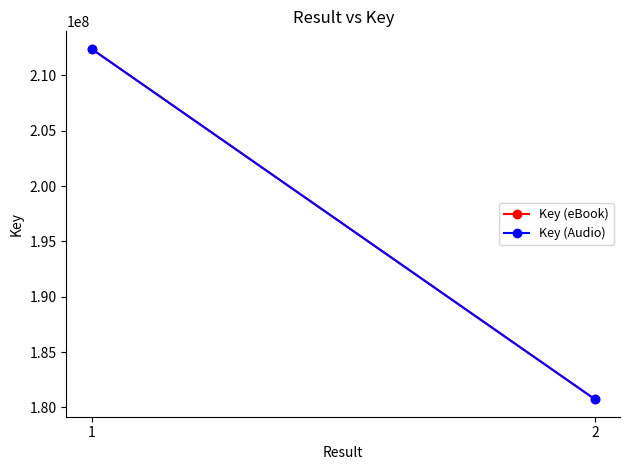

At how many categories does at least one series exceed 191829253?

1